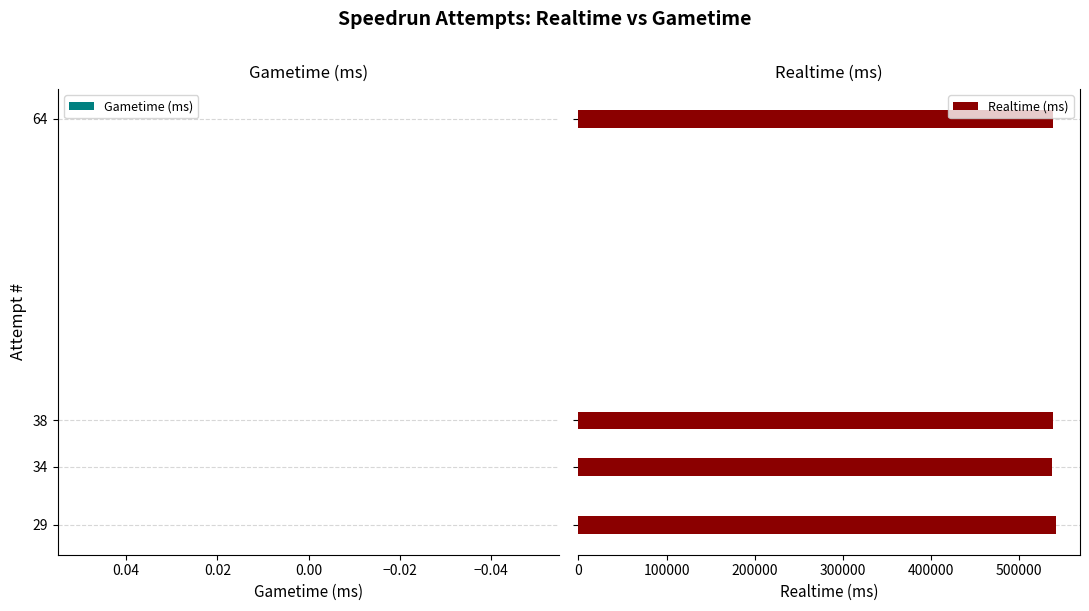

What is the sum of all values?

2155101